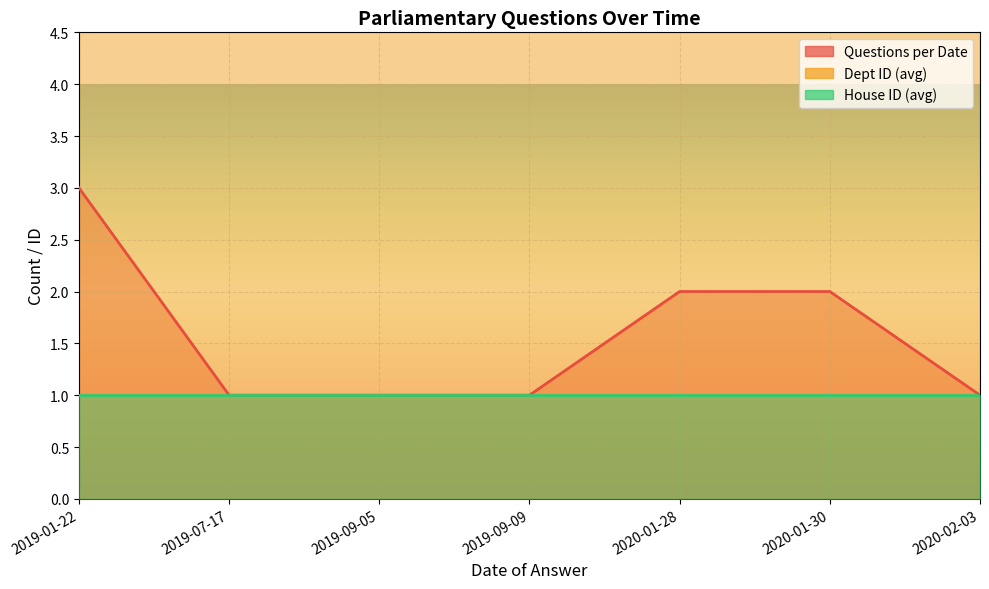

What is the difference between the highest and lowest values at 2019-09-09?

16